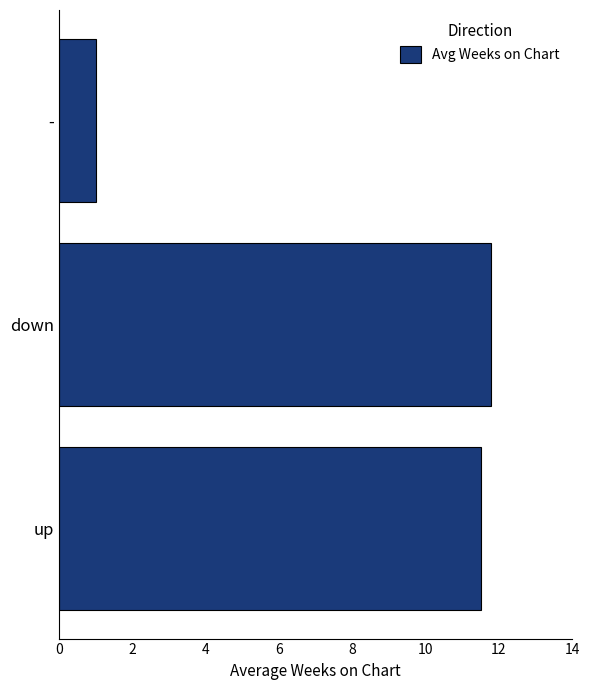

Reading bottom to top, extract all data points from this chart.

up=11.5	down=11.8	-=1.0